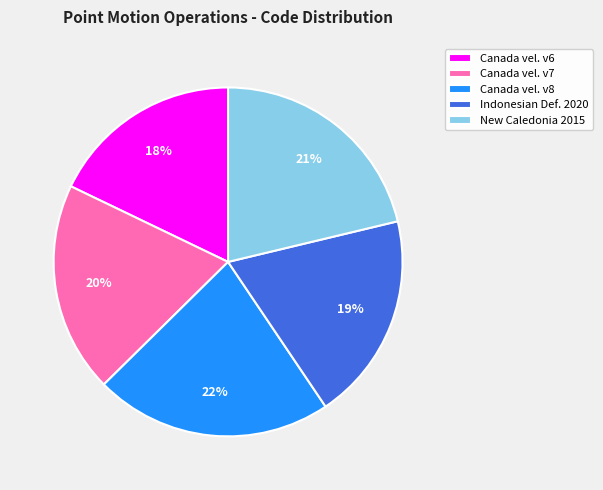

To the nearest percent, what is the difference between the largest and smallest slice percentages?

4%